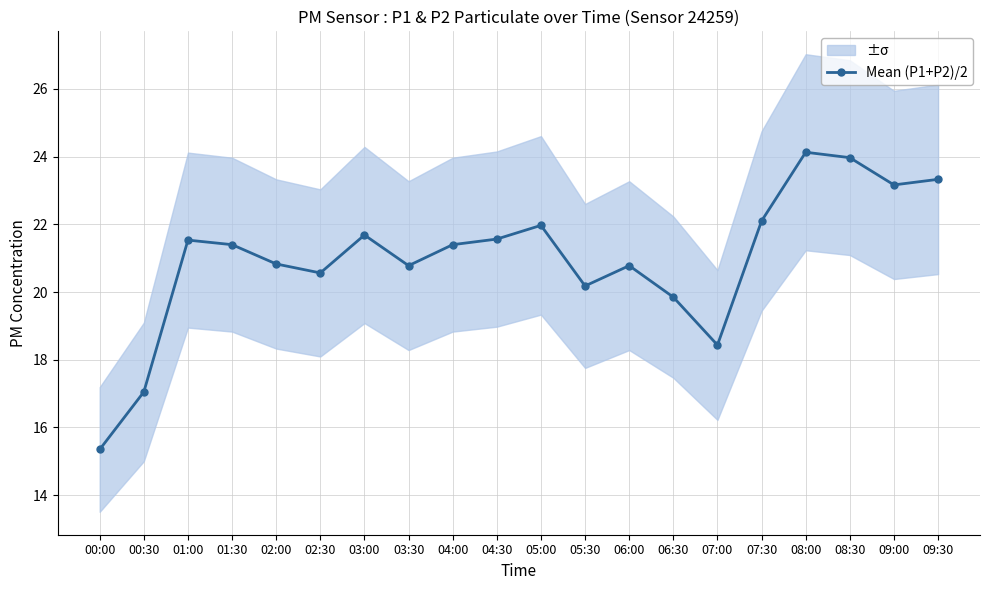

What is the label of the 2nd point from the left?

00:30